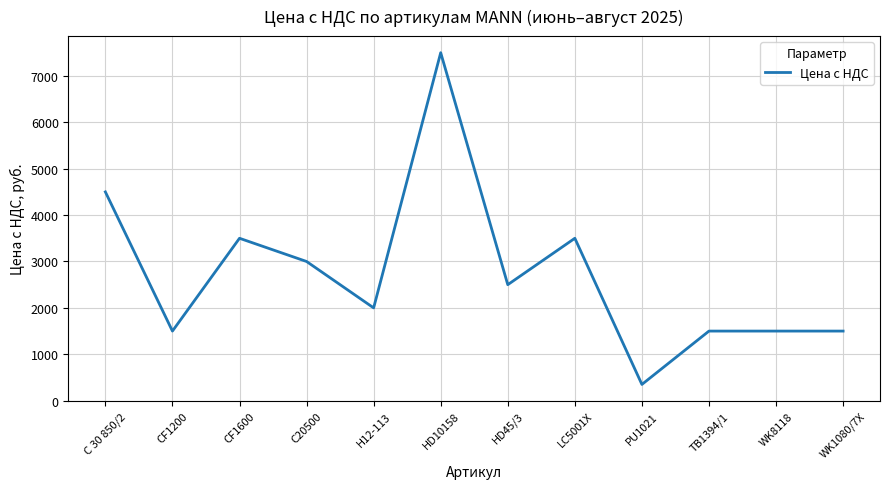

What is the difference between the maximum and minimum values?

7150